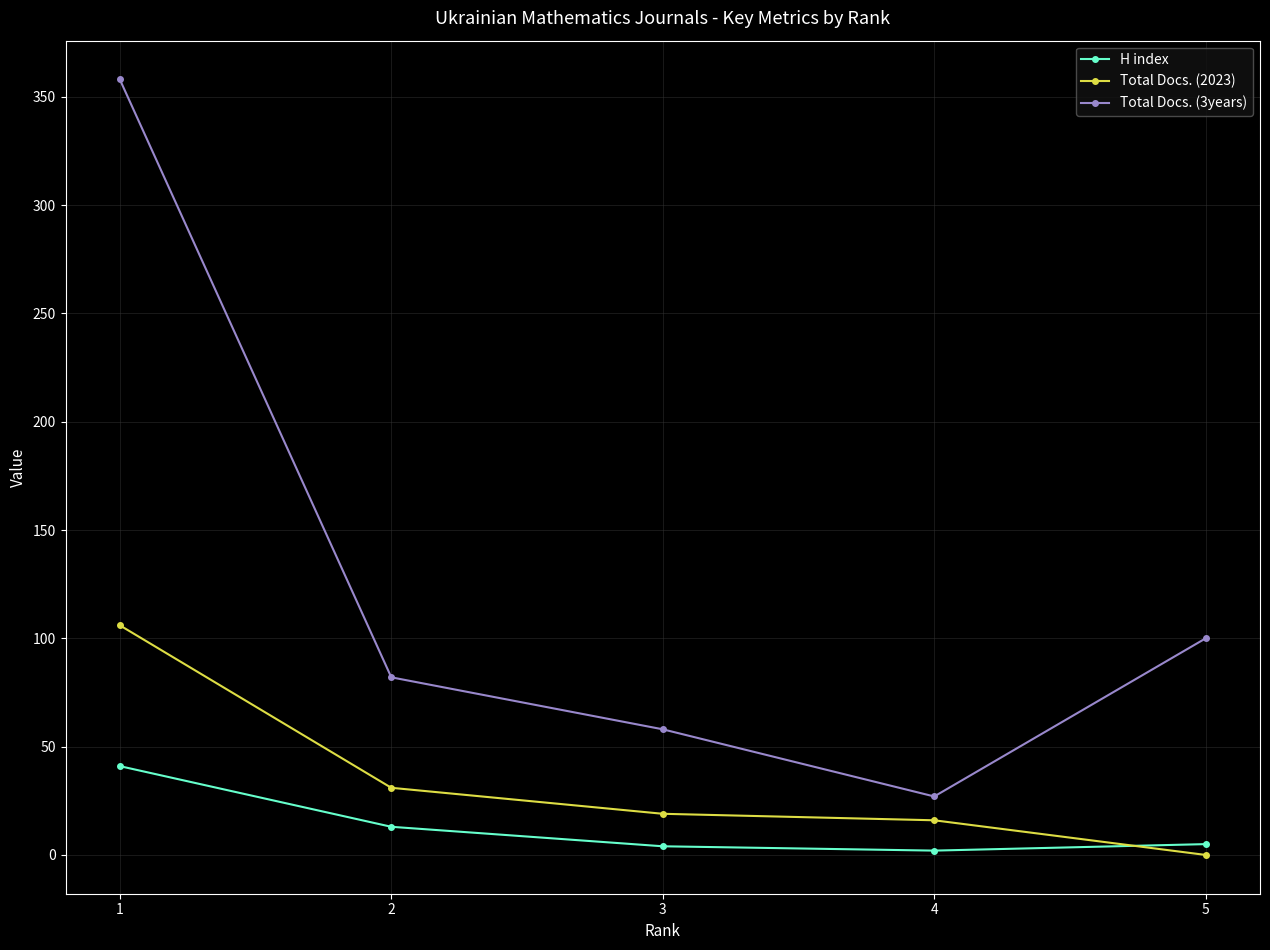

What is the difference between the second highest and second lowest values in the Total Docs. (3years) series?

42